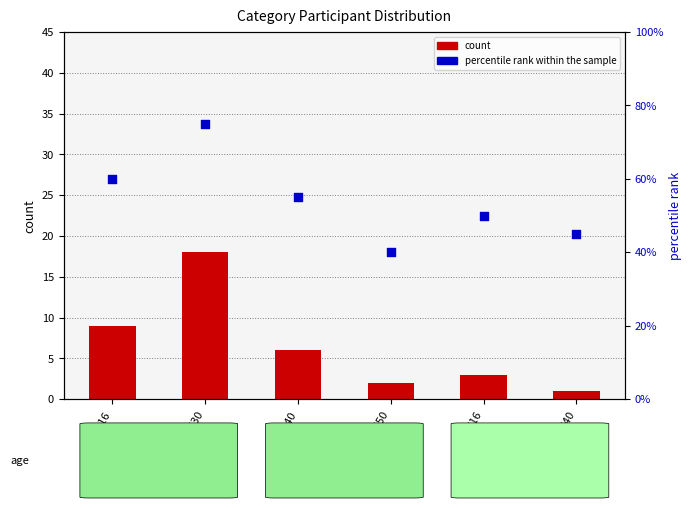

Which series contains the lowest Y value?

count